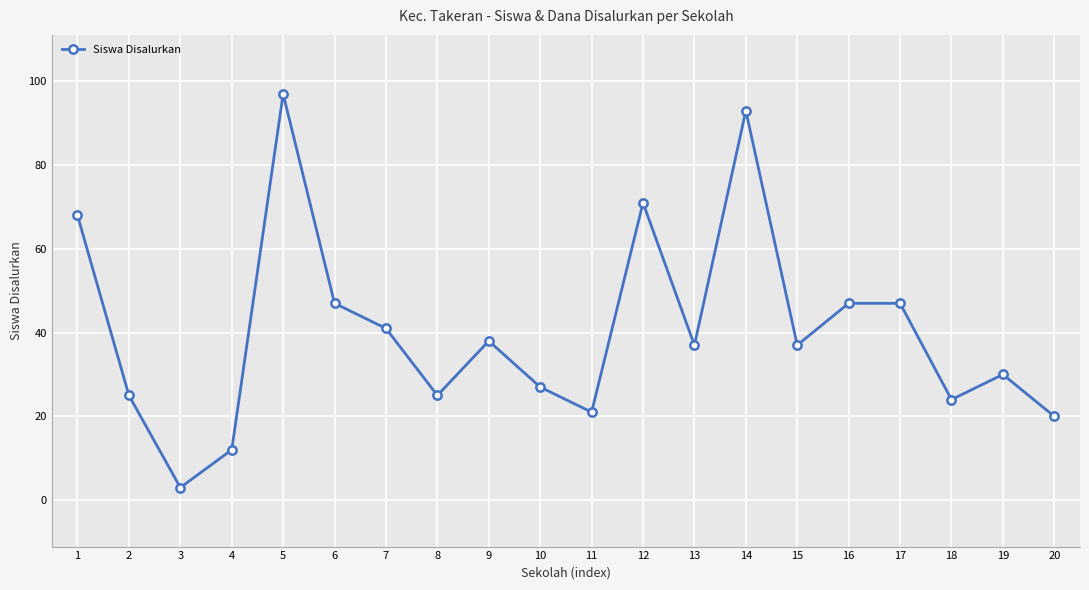

True or false: the data shows 12 at 20.

False